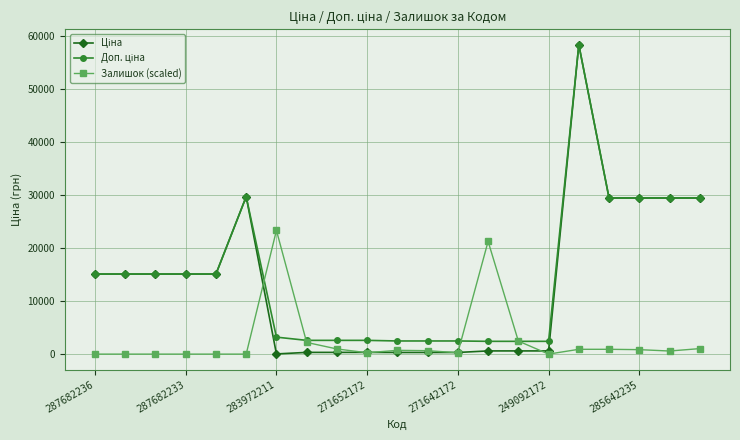

What is the greatest value displayed?

58426.5